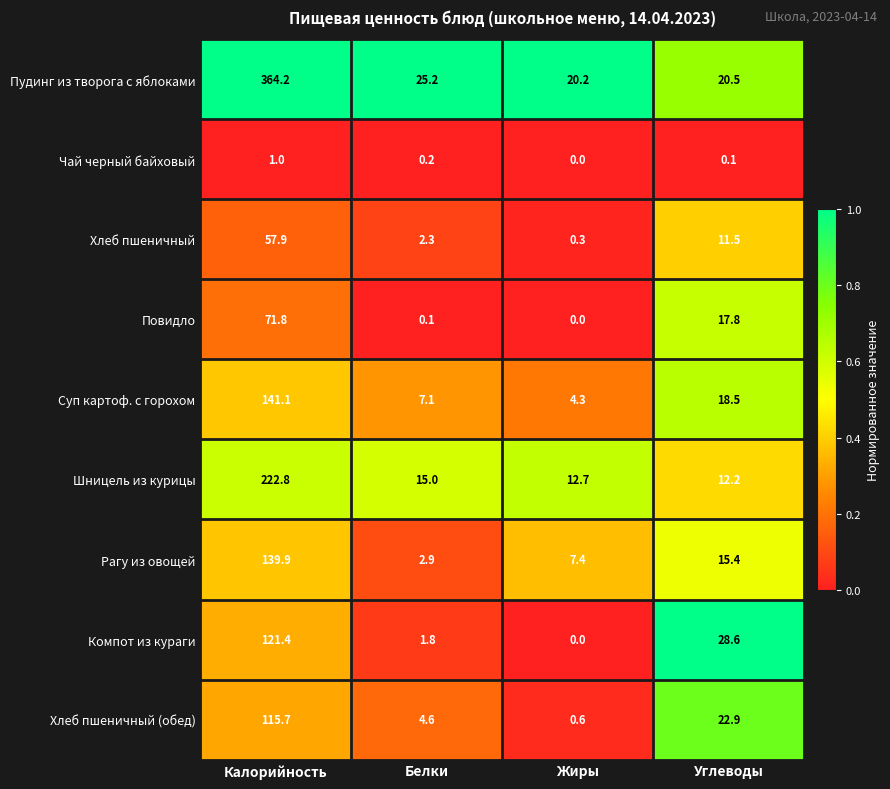

What is the difference between the highest and lowest values at Жиры?

20.2